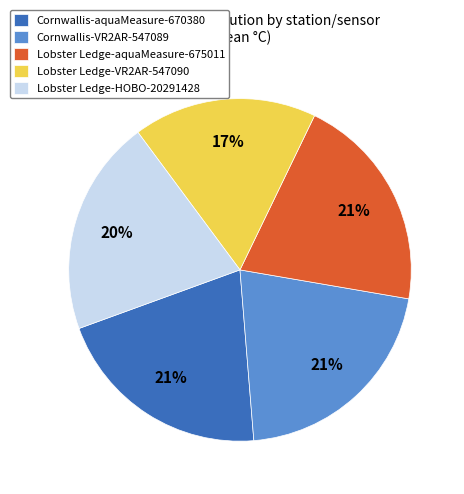

To the nearest percent, what portion does Lobster Ledge-VR2AR-547090 represent?

17%